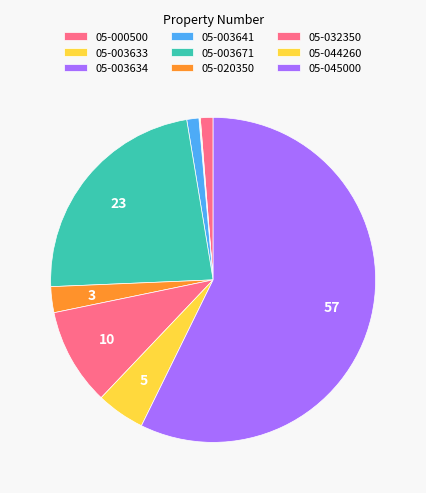

What is the total percentage of 05-044260 and 05-020350?

7.4%